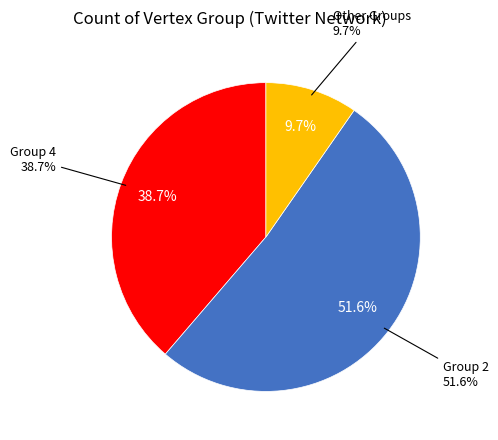

Which has a higher value, Vertex Group 4 or Vertex Group 2?

Vertex Group 2